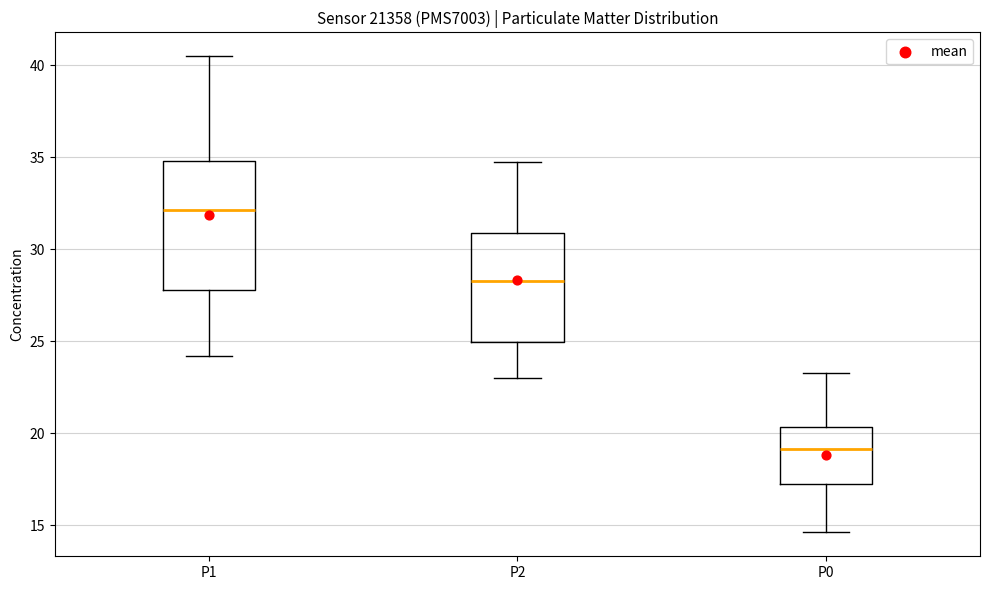

Reading left to right, read every box against the y-axis: the position of its median line, the range the box covers, and the ends of its whiskers. The values are not printed on the chart, so give them approximately, as read against the axis.

P1: median 32.0, box 28.0 to 35.0, whiskers 24.0 to 40.5
P2: median 28.5, box 25.0 to 31.0, whiskers 23.0 to 35.0
P0: median 19.0, box 17.5 to 20.5, whiskers 14.5 to 23.5